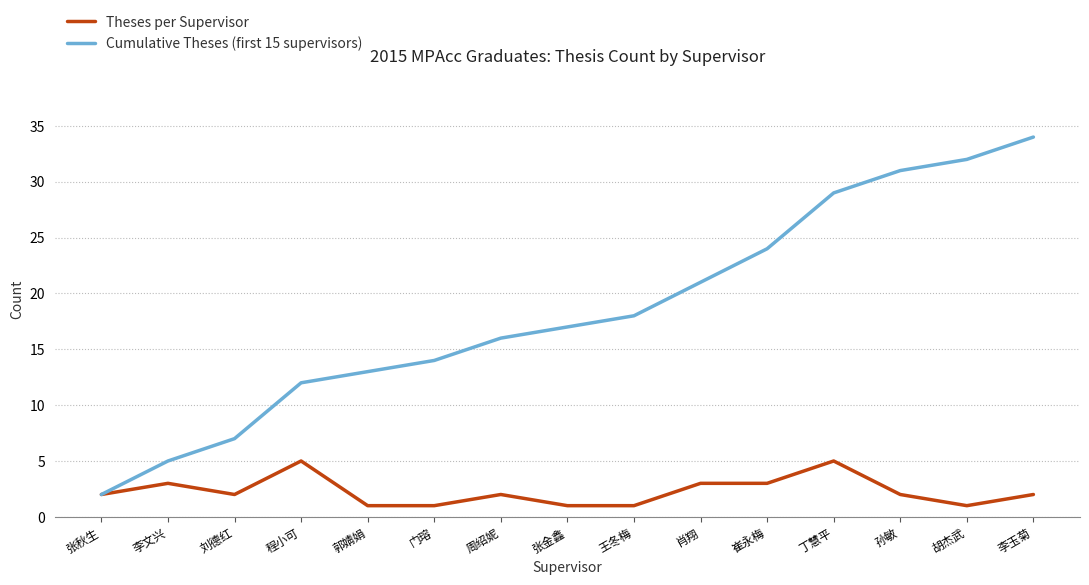

What is the spread (max minus min) of values at 张金鑫?

16